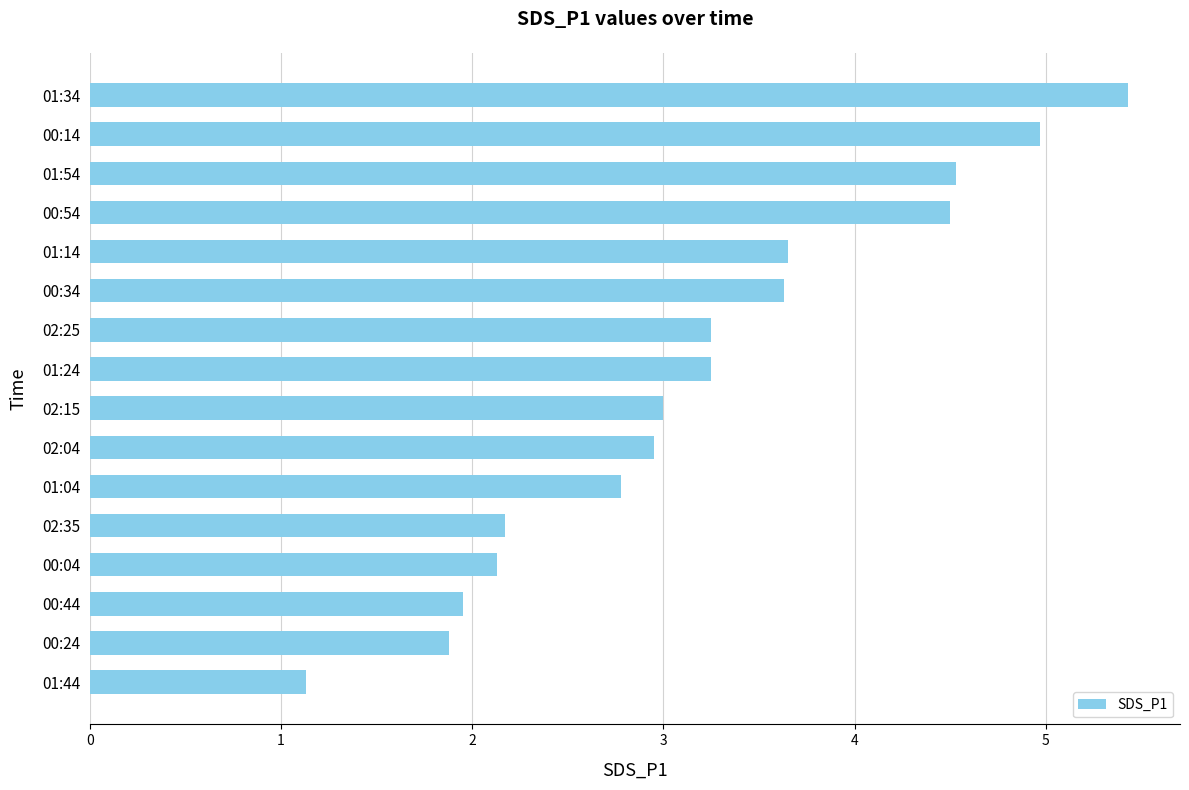

Between 00:24 and 01:04, which is larger?

01:04